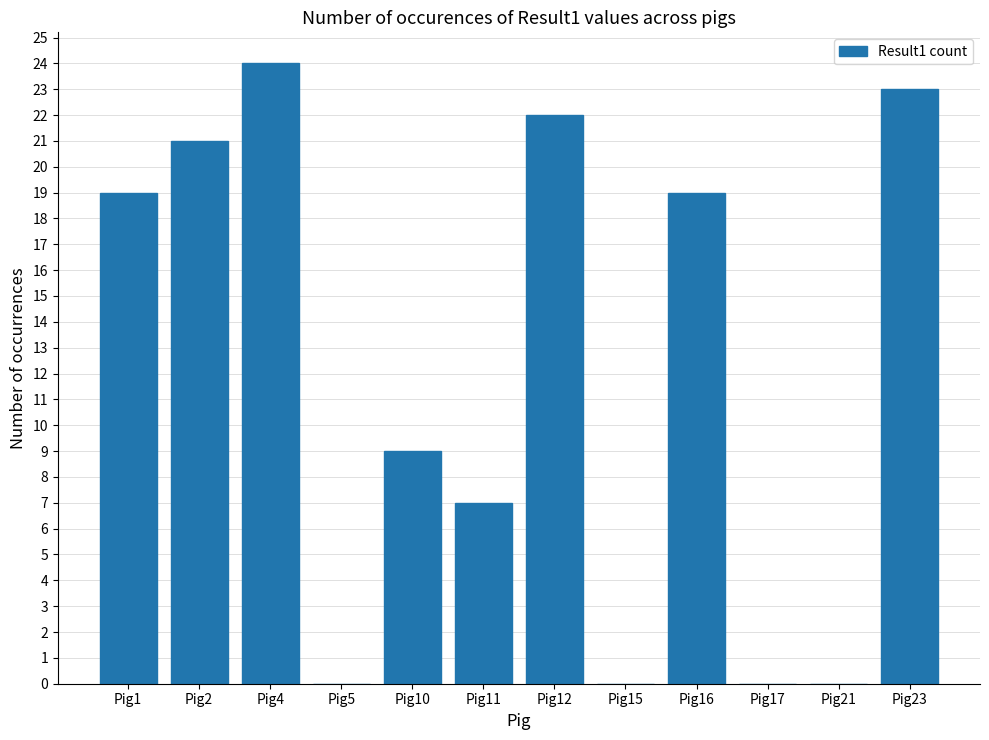

Does the chart contain stacked bars?

No